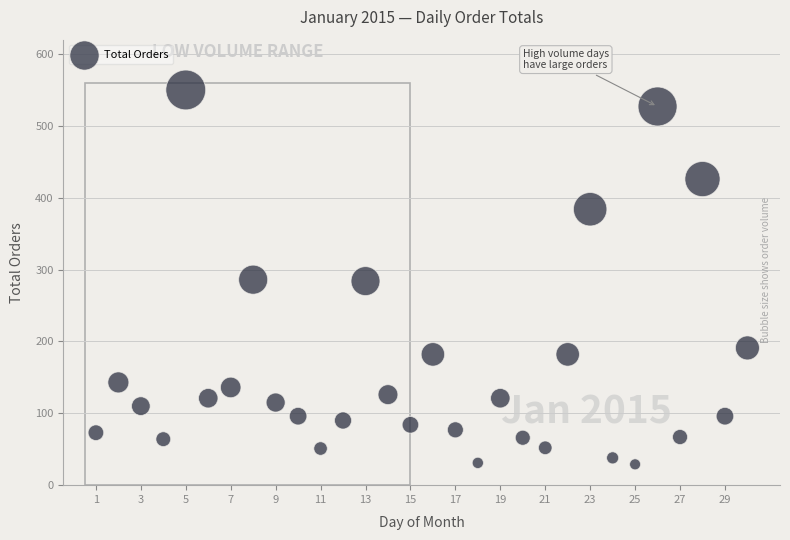

What is the range of Y values (max minus min)?

521